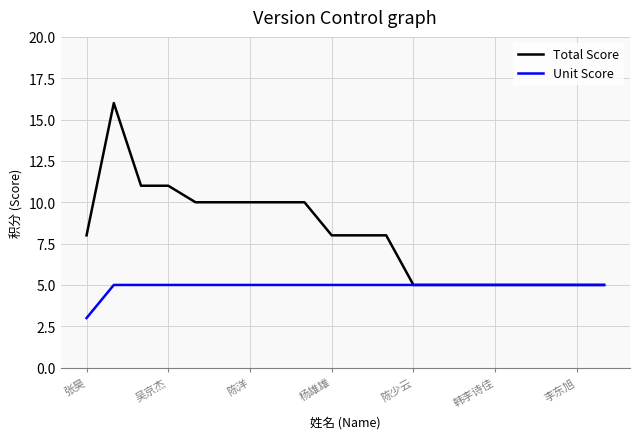

Which series has the largest range (max minus min)?

Total Score